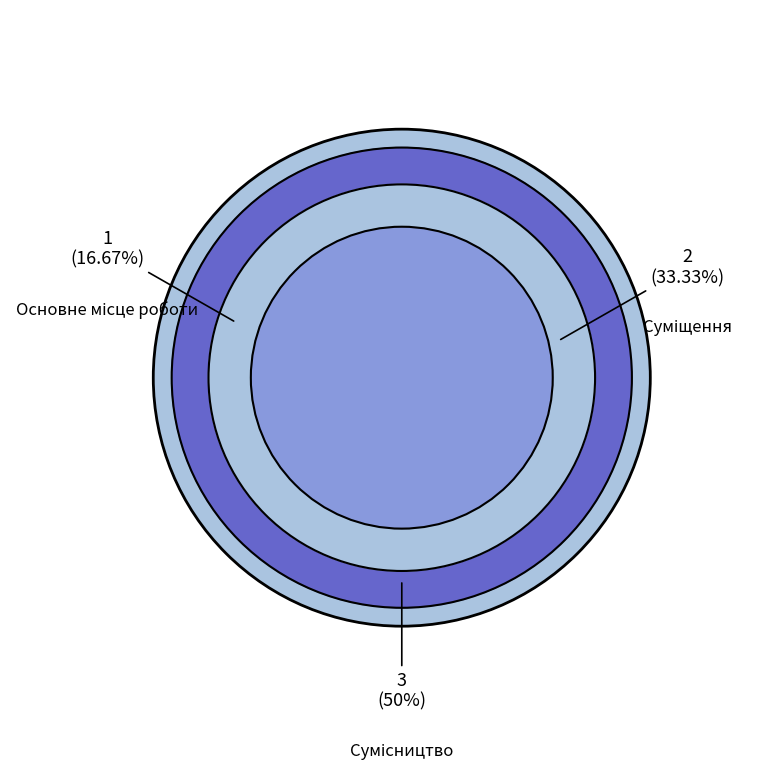

Does Сумісництво represent more than half of the total?

No